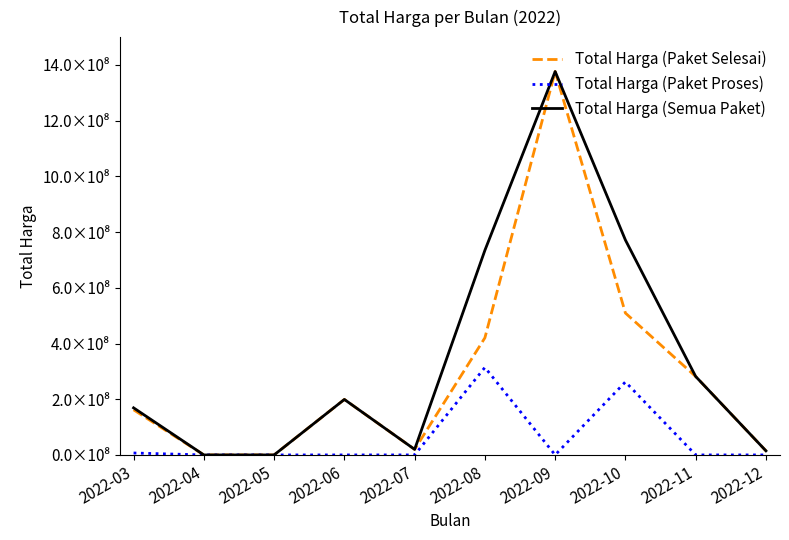

What are all the series names shown in the legend?

Total Harga (Paket Selesai), Total Harga (Paket Proses), Total Harga (Semua Paket)